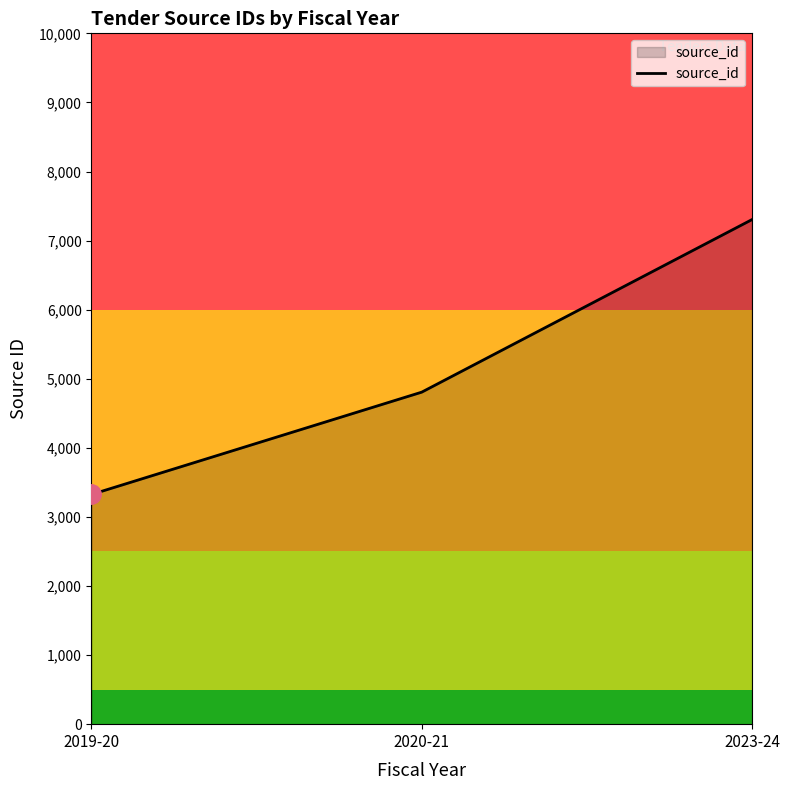

How many lines are shown in the chart?

1